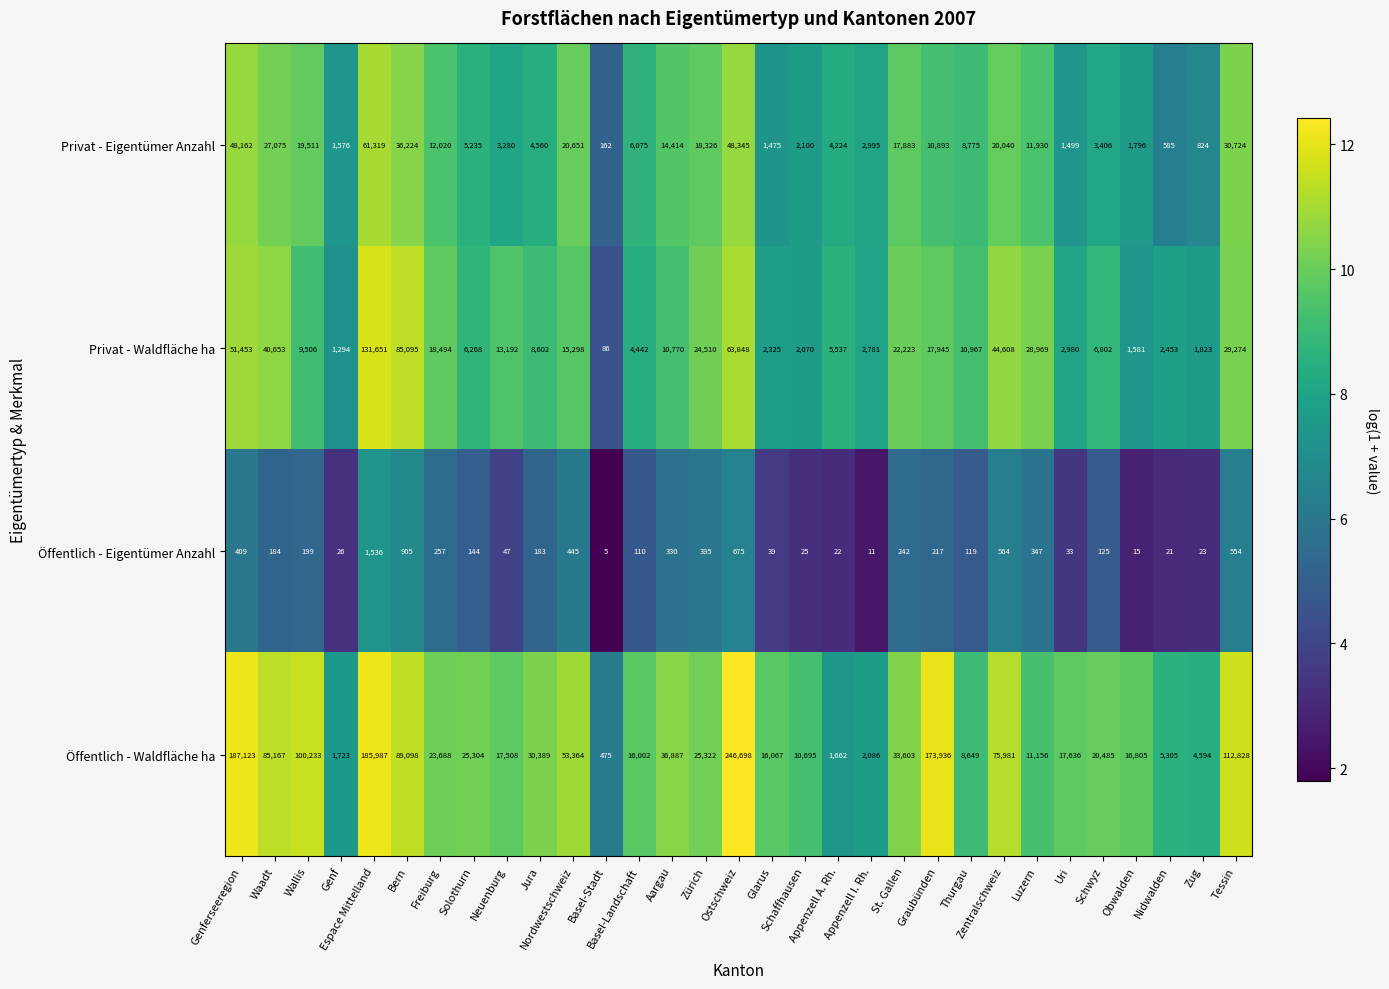

How many distinct data groups are displayed?

4